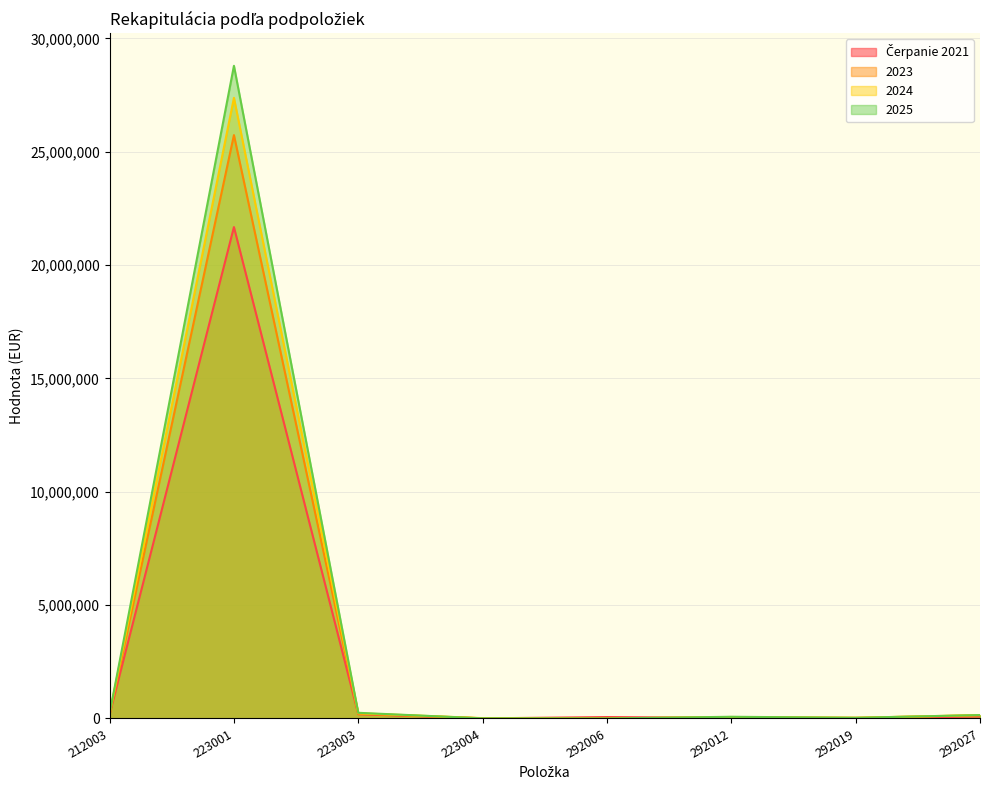

True or false: 2023 has more than 1 points higher than both neighbors.

True